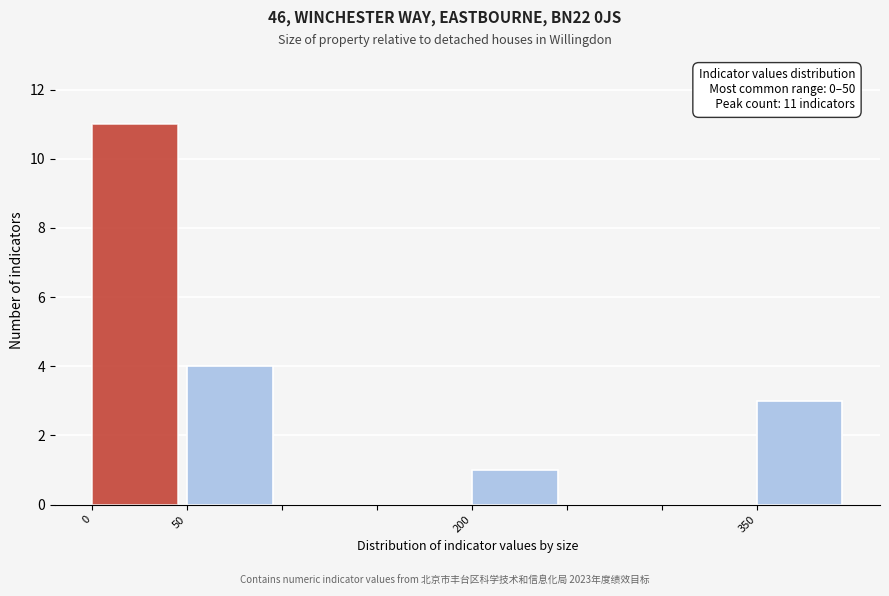

Which range on the x-axis has the tallest bar?

0 to 50